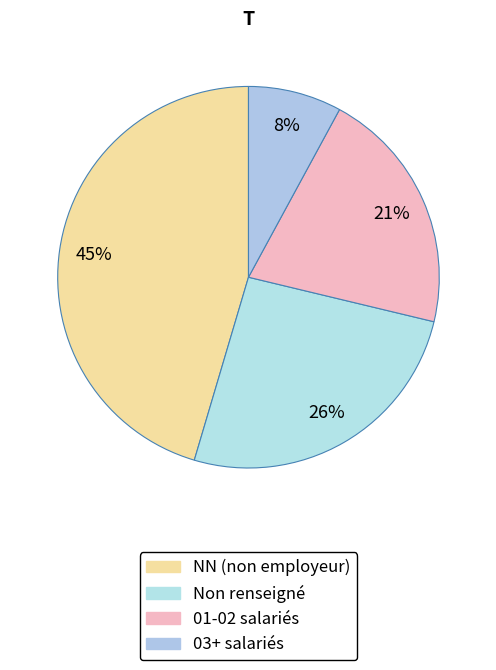

Count the number of slices in the pie.

4